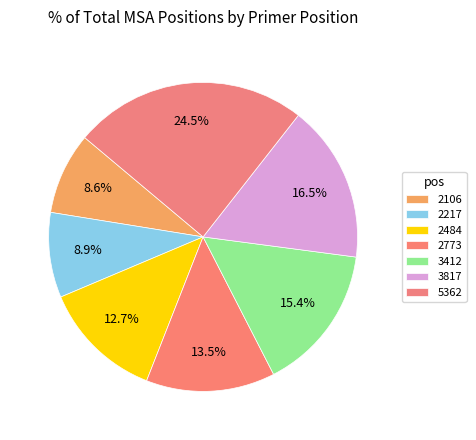

To the nearest percent, what portion does 3817 represent?

17%